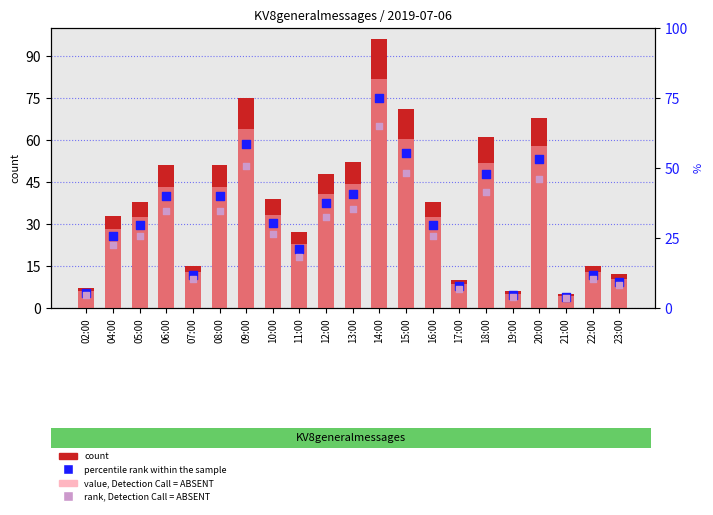

Which series has the largest total across all categories?

count